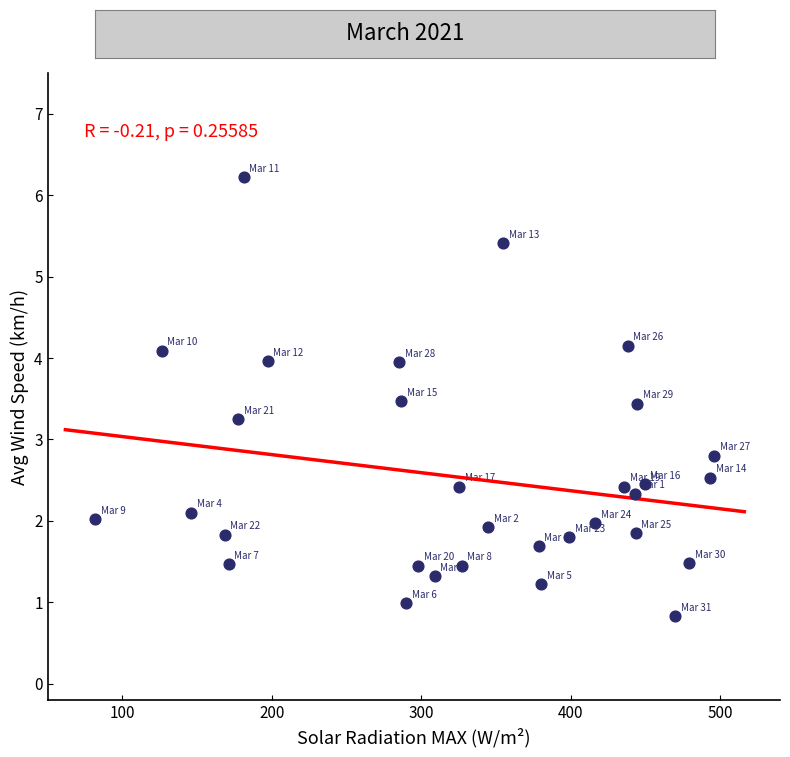

What is the range of X values (max minus min)?

414.2